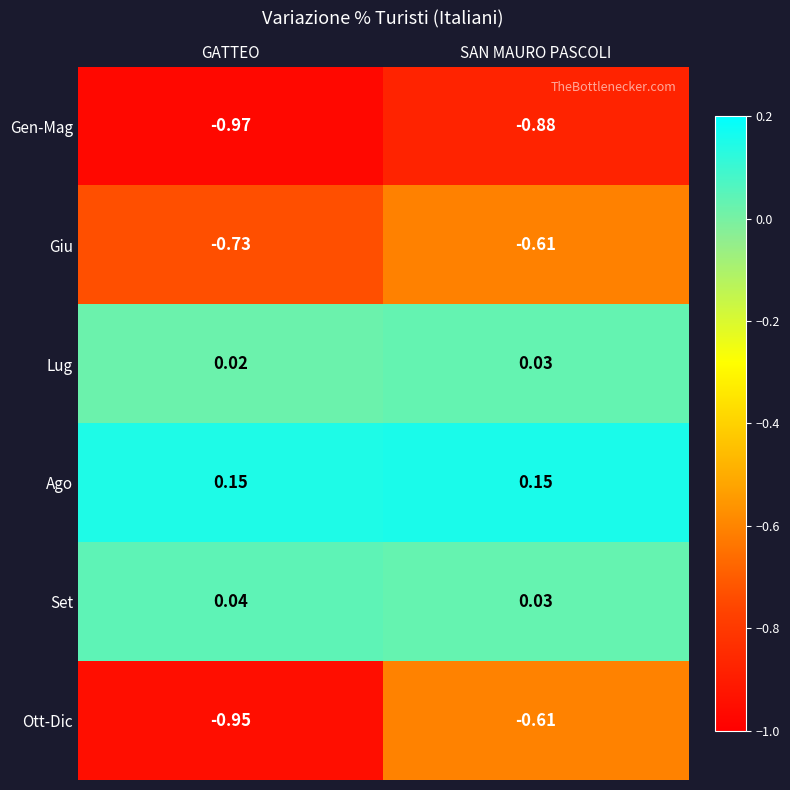

Which category has the lowest value in the Set series?

SAN MAURO PASCOLI